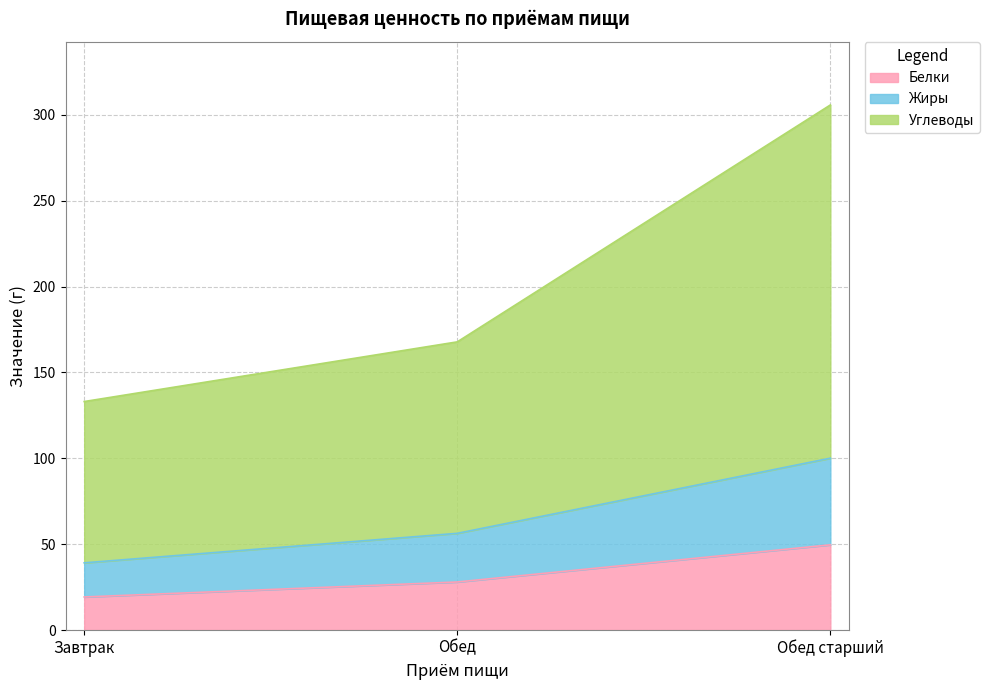

Reading left to right, list the values for the Белки series.

Завтрак=19.2	Обед=28.0	Обед старший=49.6